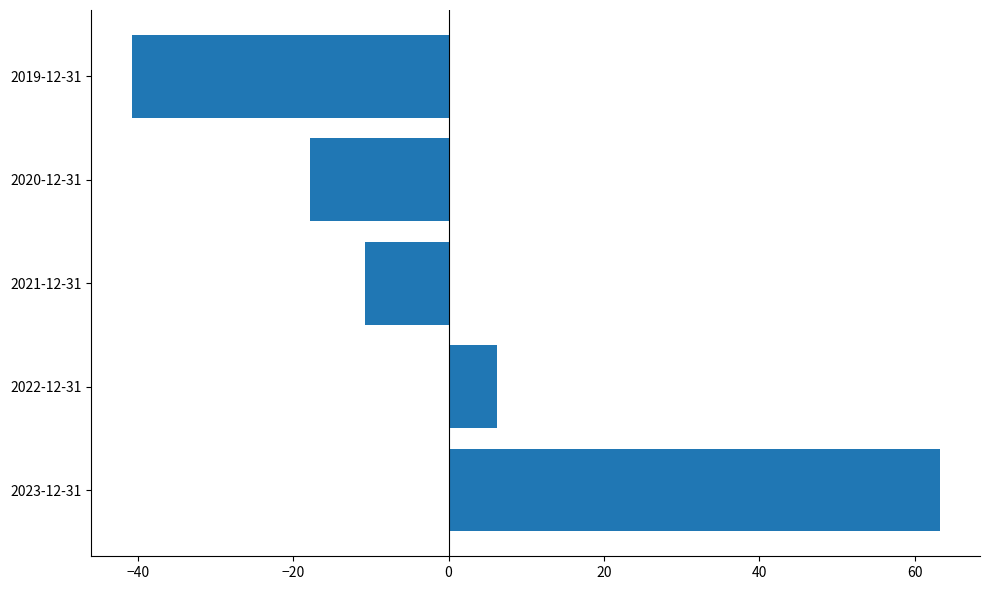

At which category does the chart reach its peak across all series?

2023-12-31